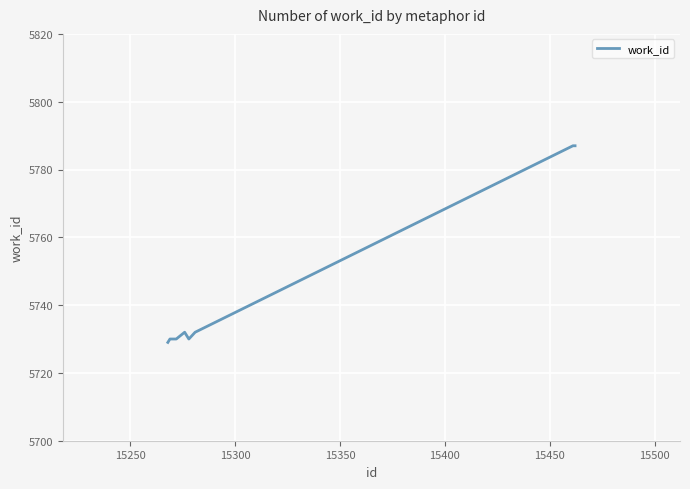

What is the minimum value shown in the chart?

5729